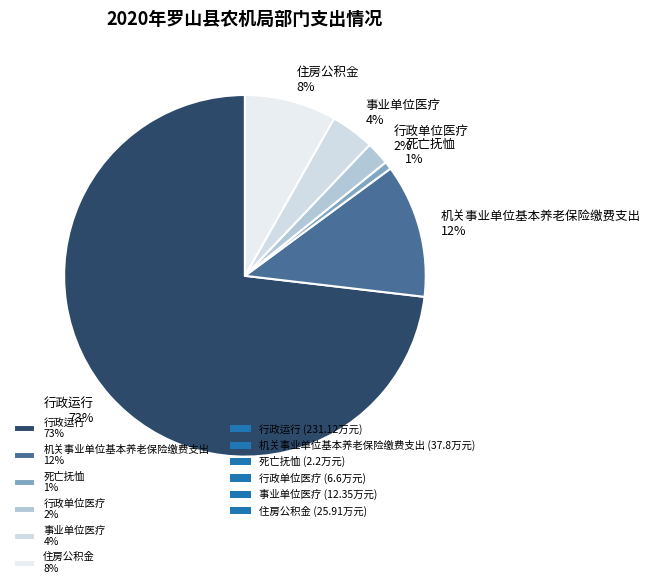

How many slices are in this pie chart?

6